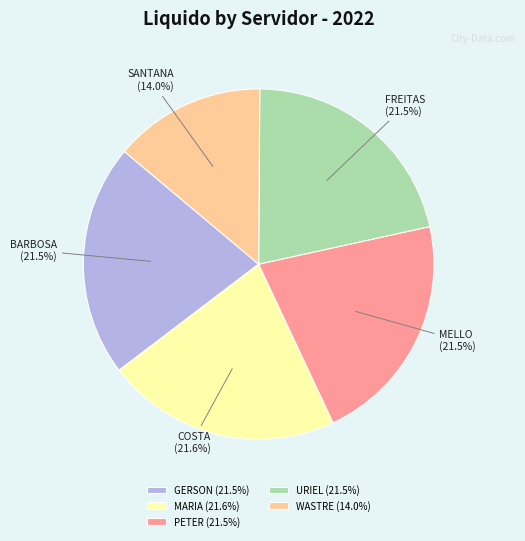

Does any single category account for the majority?

No